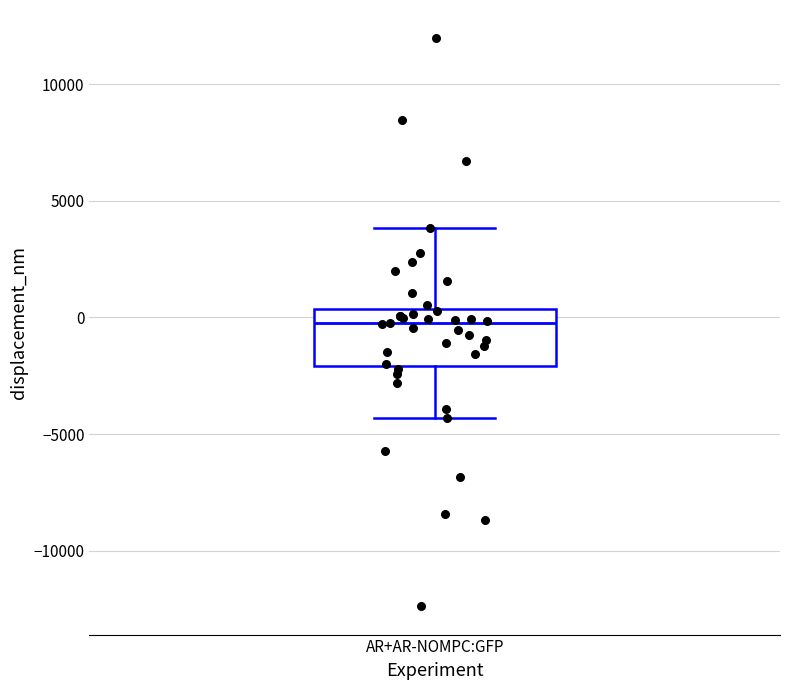

Read this box plot against the y-axis: the position of the median line, the range covered by the box, and the ends of both whiskers. The values are not printed on the chart, so give them approximately, as read against the axis.

median -500, box -2000 to 500, whiskers -4500 to 4000